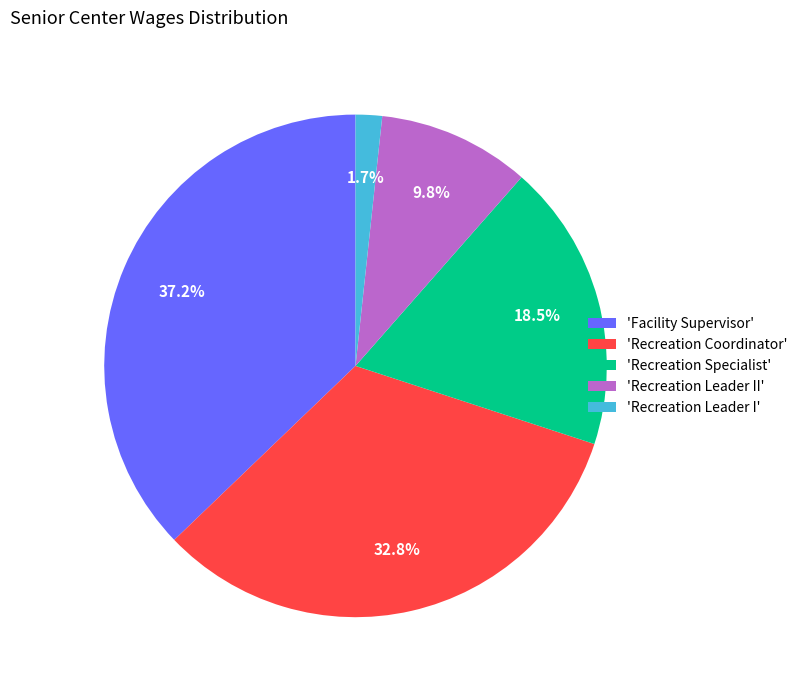

What percentage do 'Recreation Leader I' and 'Recreation Leader II' together represent?

11.5%